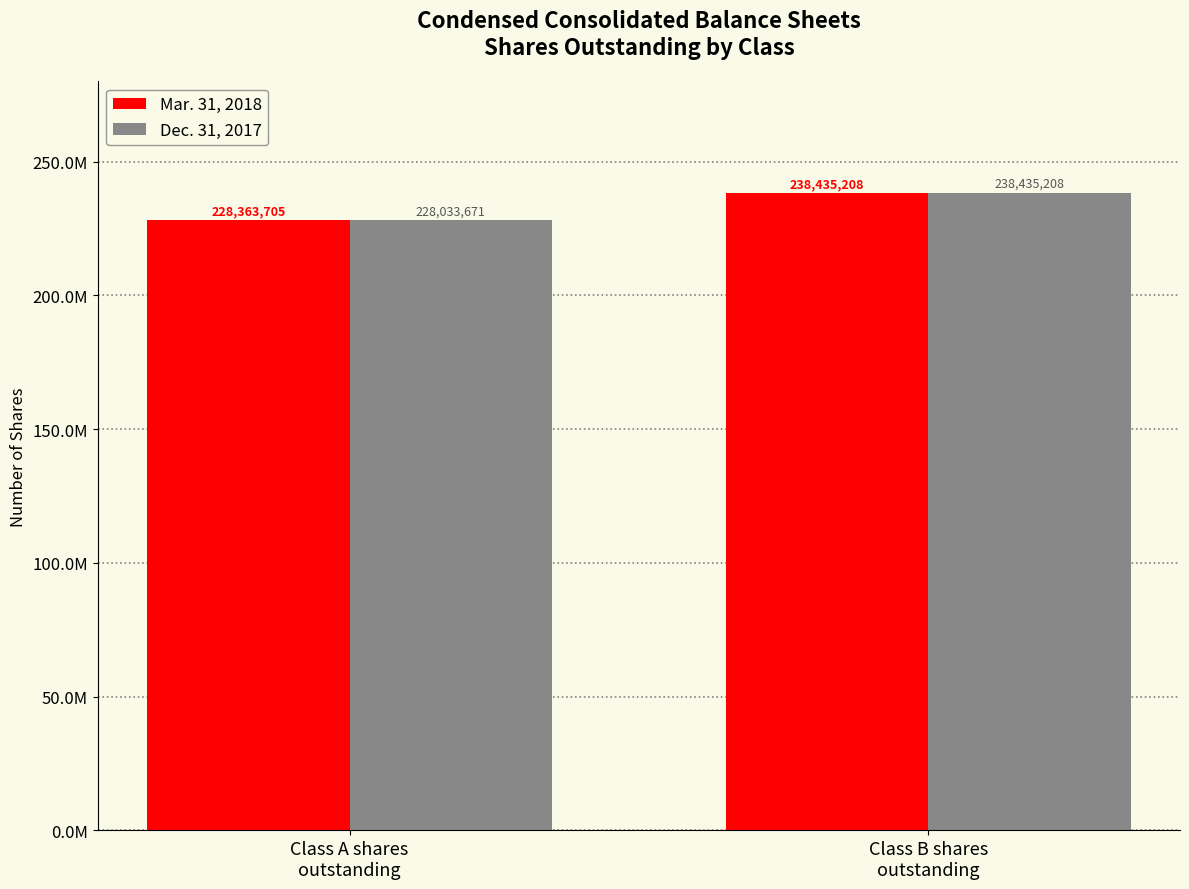

What are all the series names shown in the legend?

Mar. 31, 2018, Dec. 31, 2017